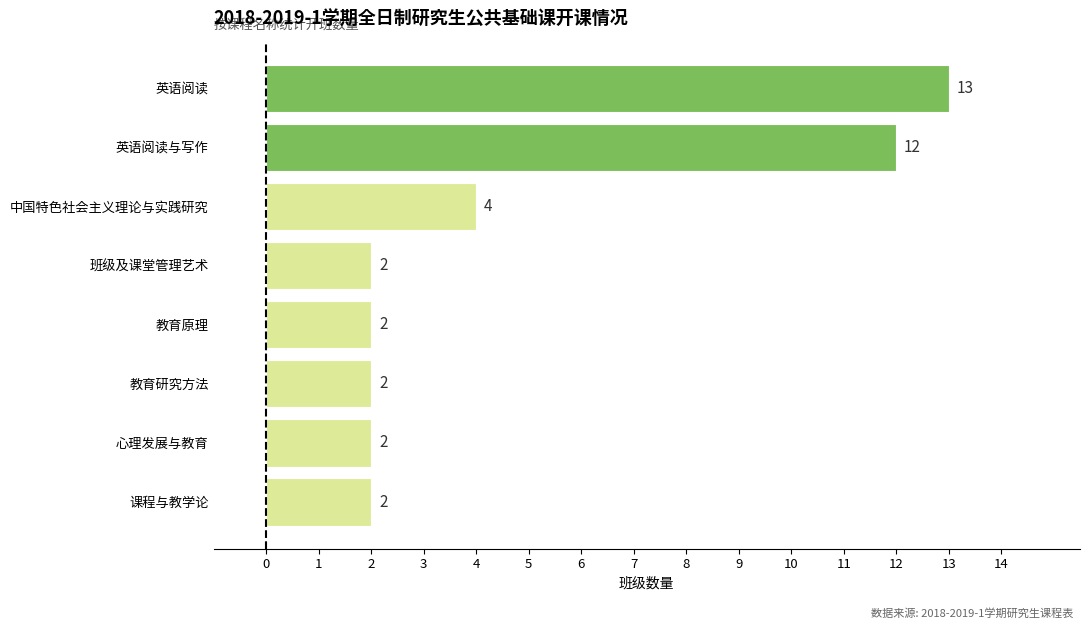

What is the sum of all values?

39